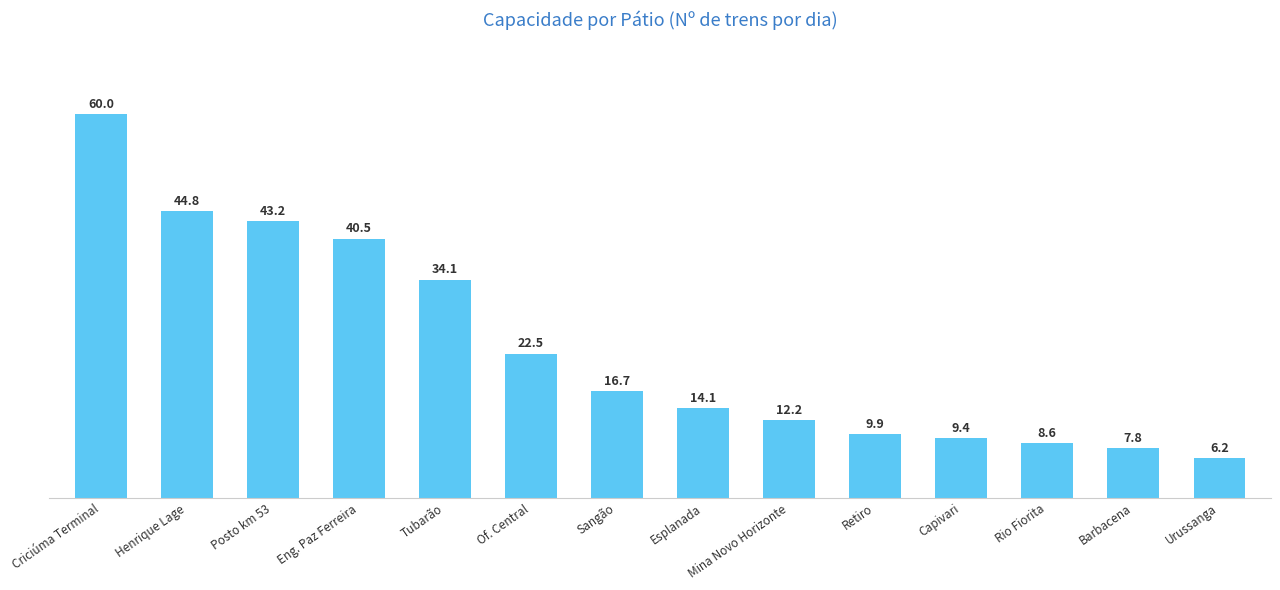

Which label corresponds to the largest value in the chart?

Criciúma Terminal